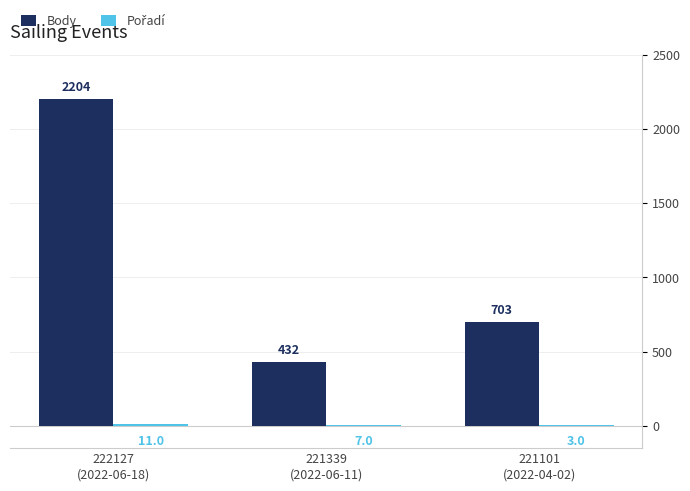

What is the sum of all Body values?

3339